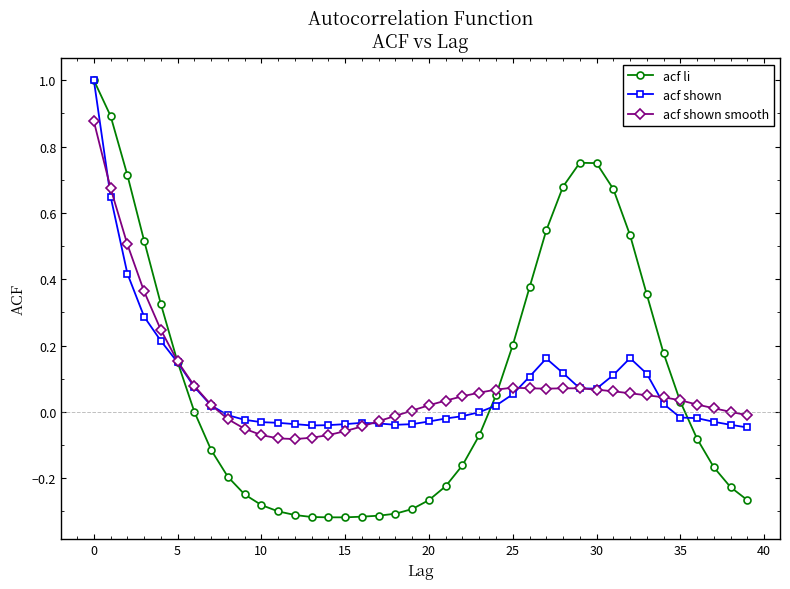

Which series has the largest range (max minus min)?

acf li